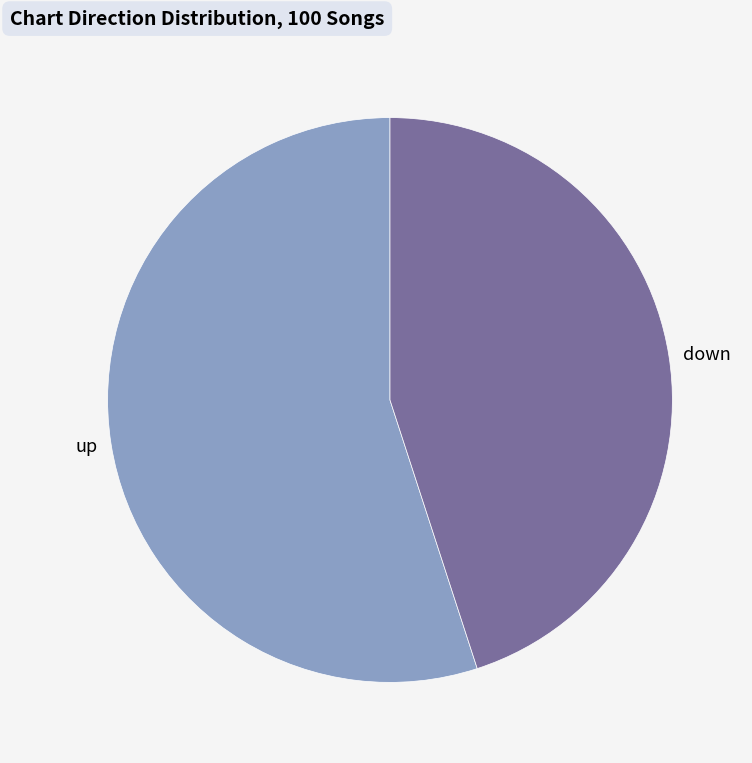

Count the number of slices in the pie.

2